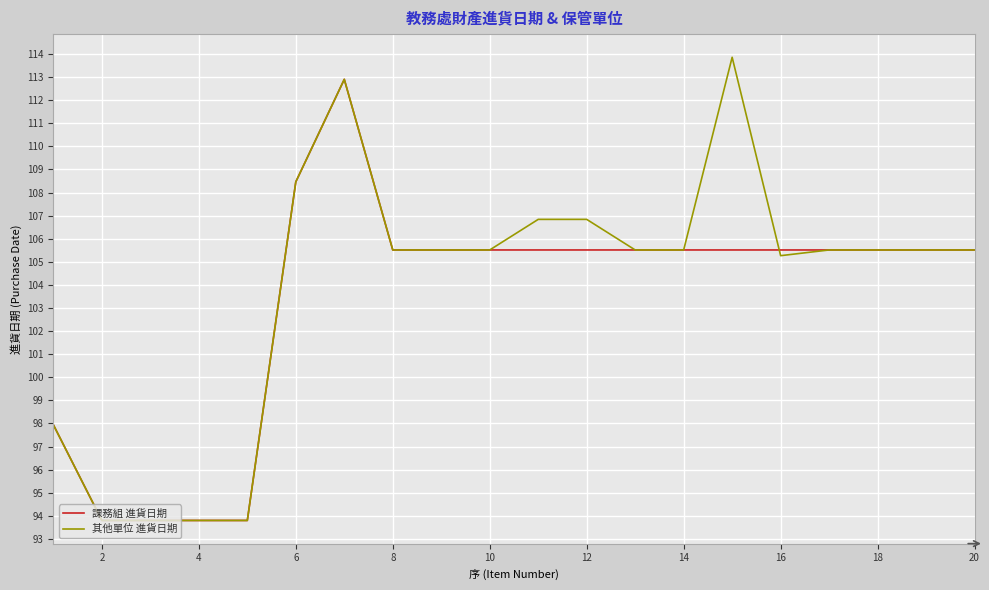

What is the minimum value for 其他單位 進貨日期?

93.8